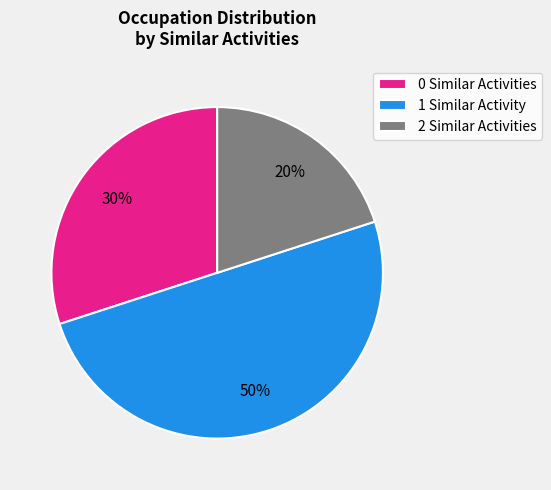

Which slice is the smallest?

2 Similar Activities